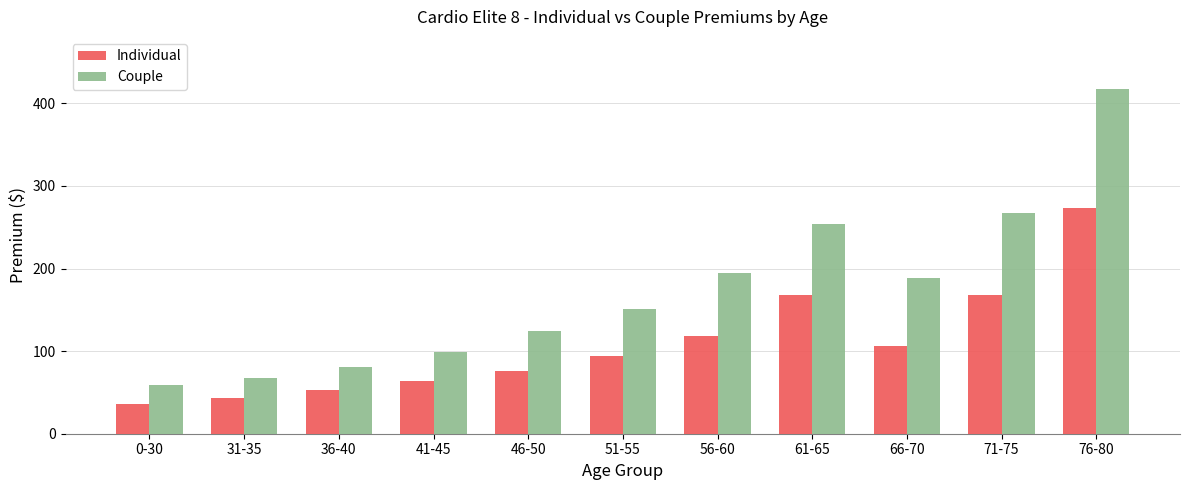

What is the difference between the Couple values at 41-45 and 0-30?

40.0